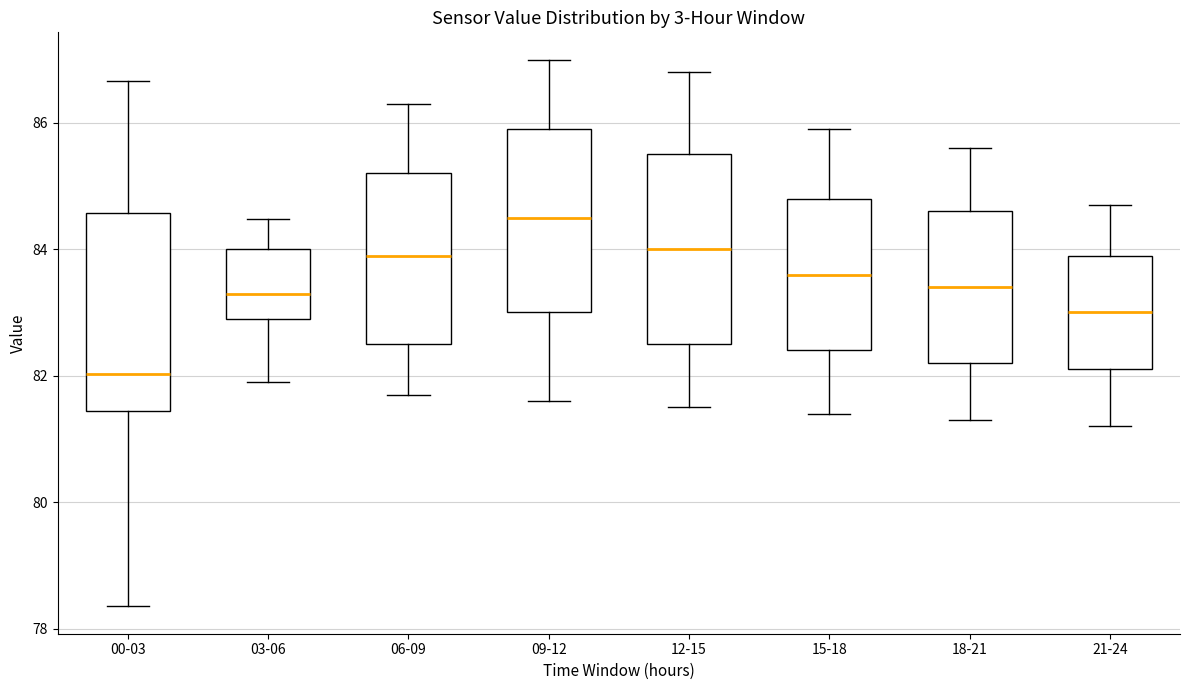

Reading left to right, read every box against the y-axis: the position of its median line, the range the box covers, and the ends of its whiskers. The values are not printed on the chart, so give them approximately, as read against the axis.

00-03: median 82.0, box 81.4 to 84.6, whiskers 78.4 to 86.6
03-06: median 83.4, box 82.8 to 84.0, whiskers 82.0 to 84.4
06-09: median 84.0, box 82.6 to 85.2, whiskers 81.8 to 86.4
09-12: median 84.6, box 83.0 to 86.0, whiskers 81.6 to 87.0
12-15: median 84.0, box 82.6 to 85.6, whiskers 81.6 to 86.8
15-18: median 83.6, box 82.4 to 84.8, whiskers 81.4 to 86.0
18-21: median 83.4, box 82.2 to 84.6, whiskers 81.4 to 85.6
21-24: median 83.0, box 82.2 to 84.0, whiskers 81.2 to 84.8